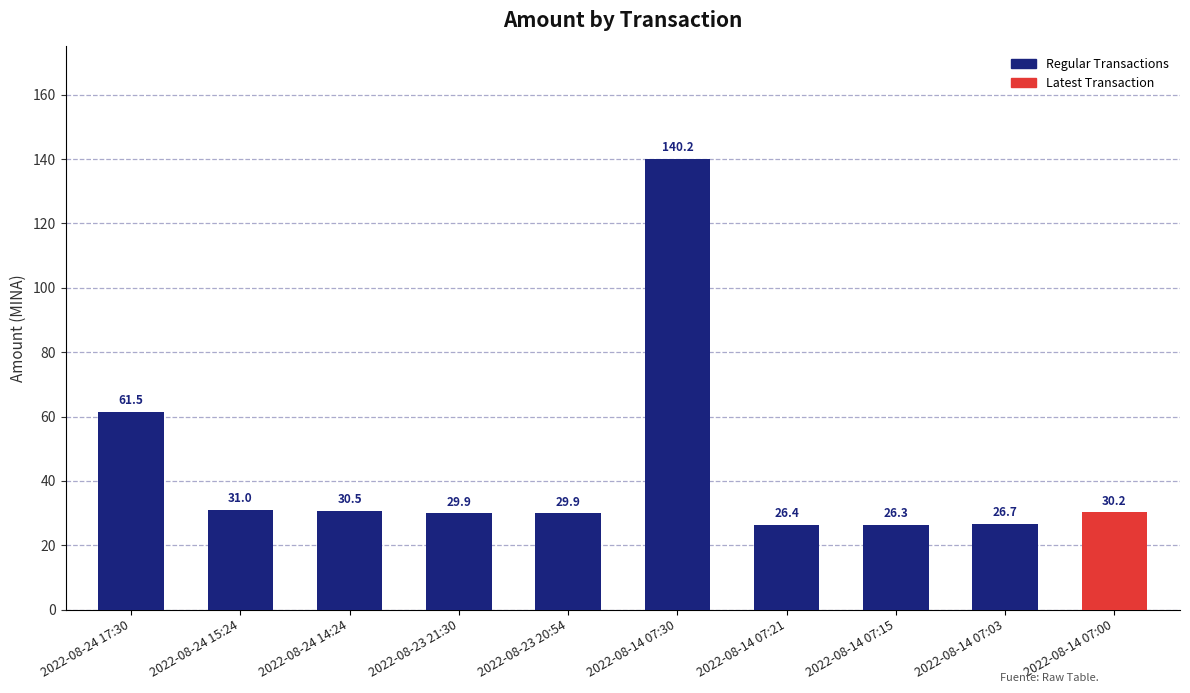

How many categories are shown in the chart?

10